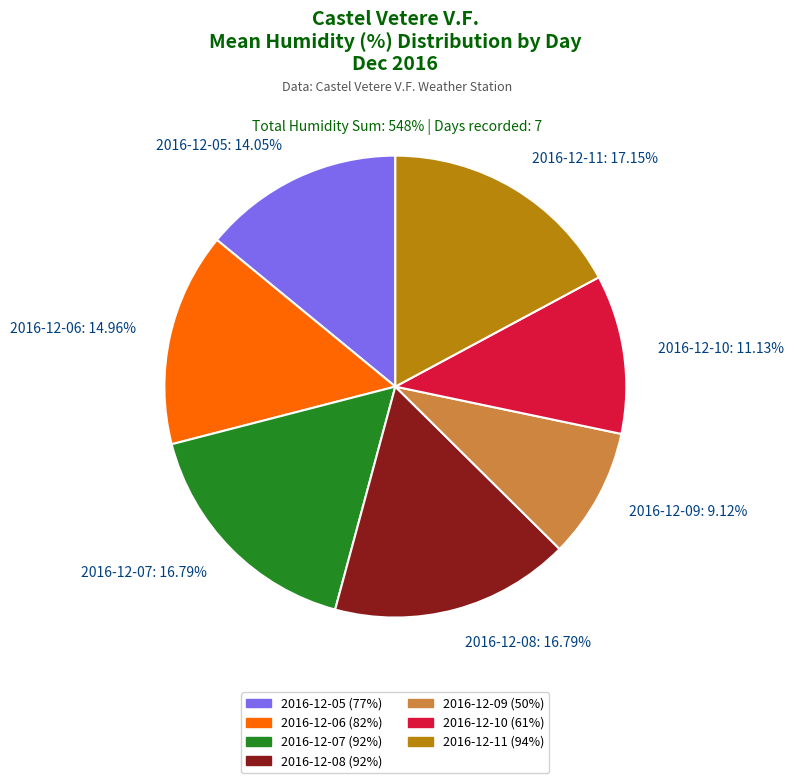

What percentage do 2016-12-05 and 2016-12-11 together represent?

31.2%